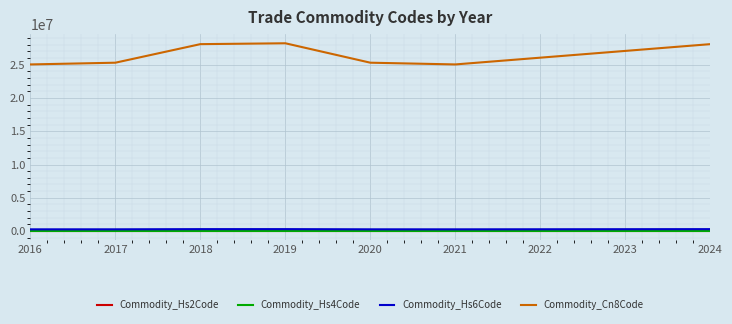

What is the sum of all Commodity_Hs6Code values?

1851460